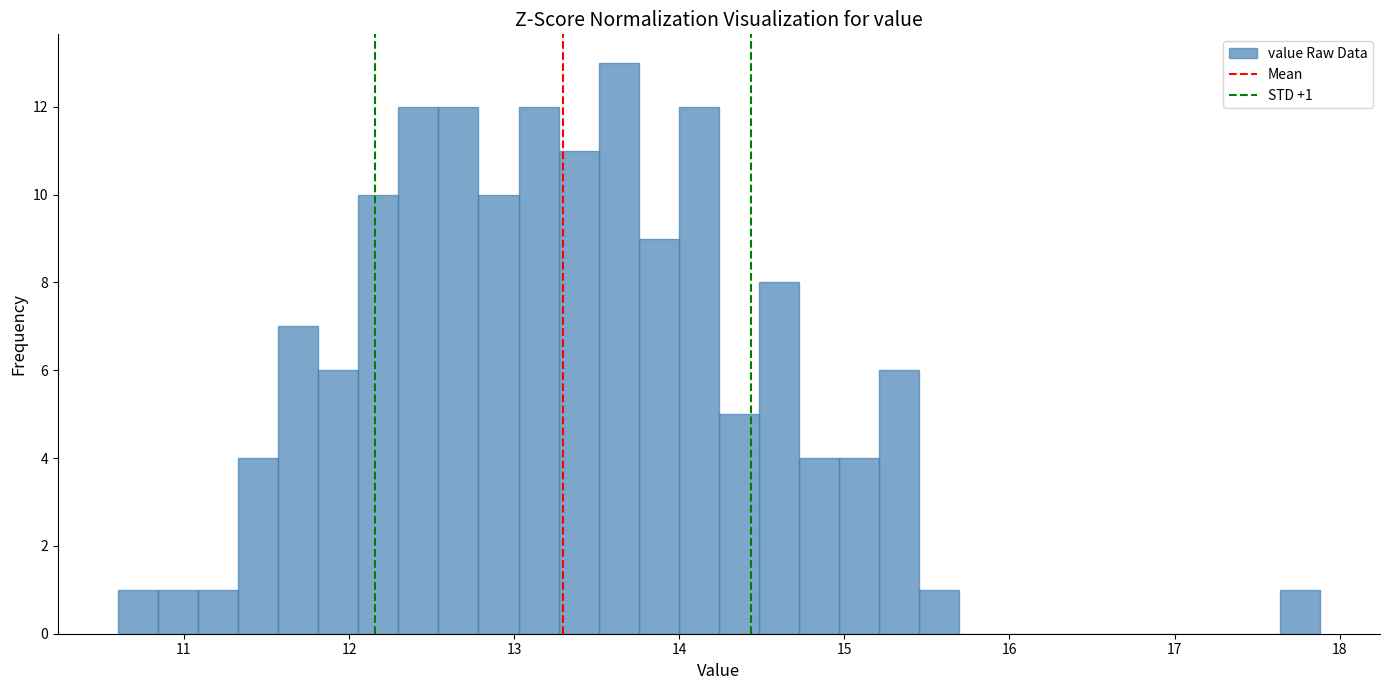

Around what value on the x-axis is the tallest bar? Give the approximate position of its centre, as read against the axis.

13.6